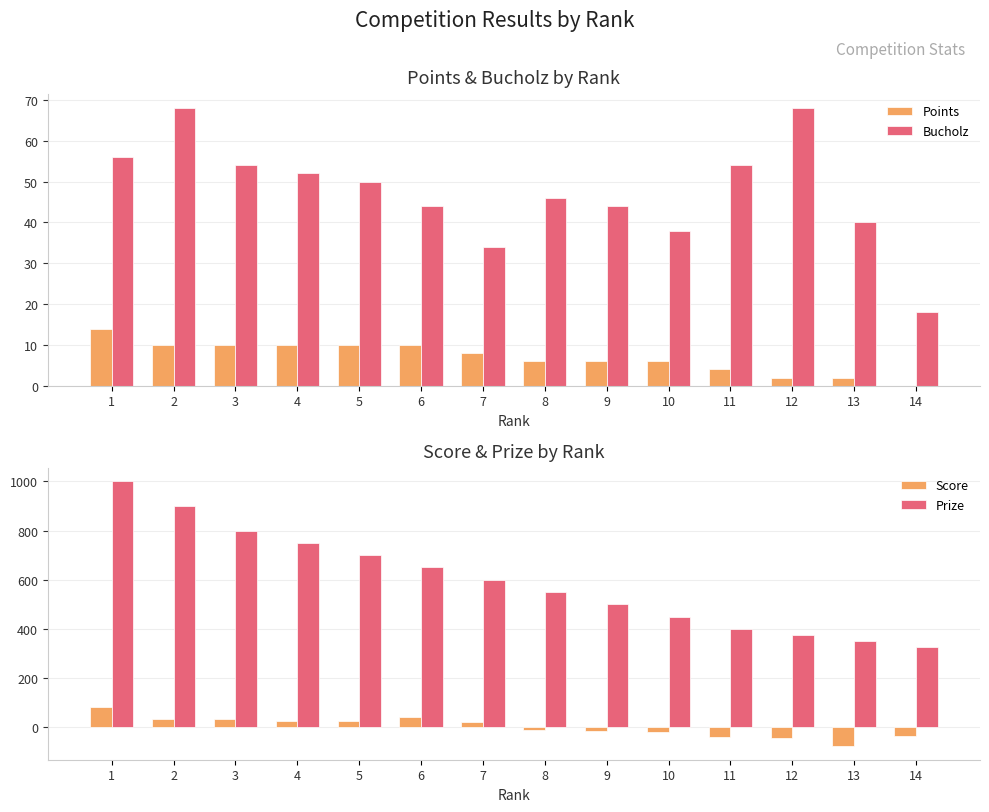

What is the value of the Prize bar at the 5th from the left?

700